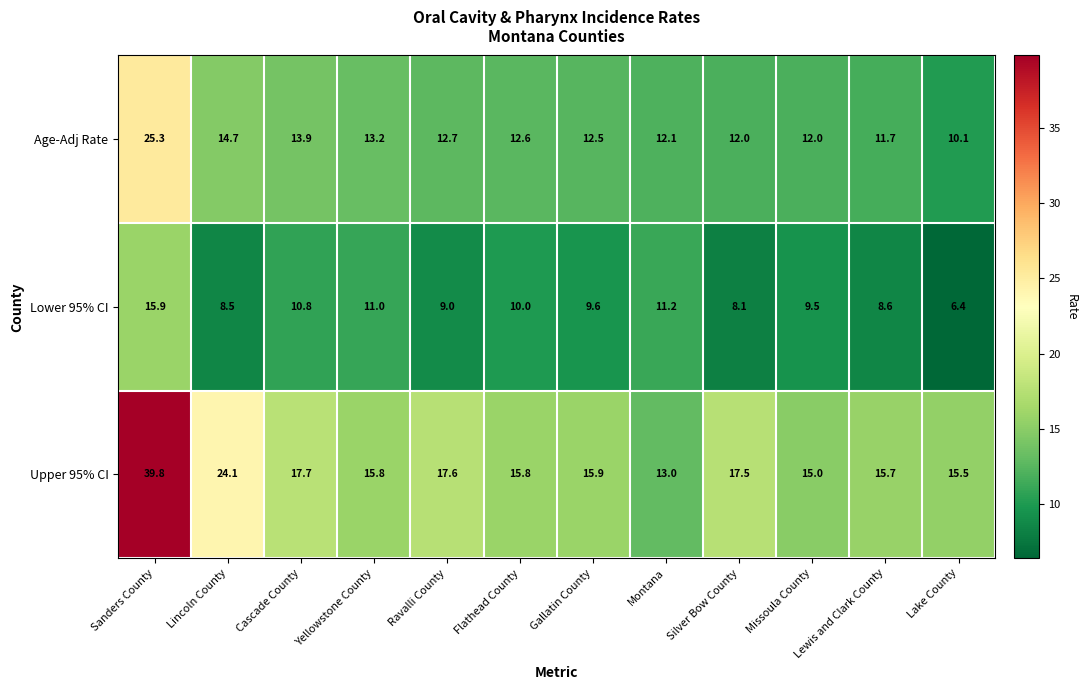

What is the maximum value for Upper 95% CI?

39.8